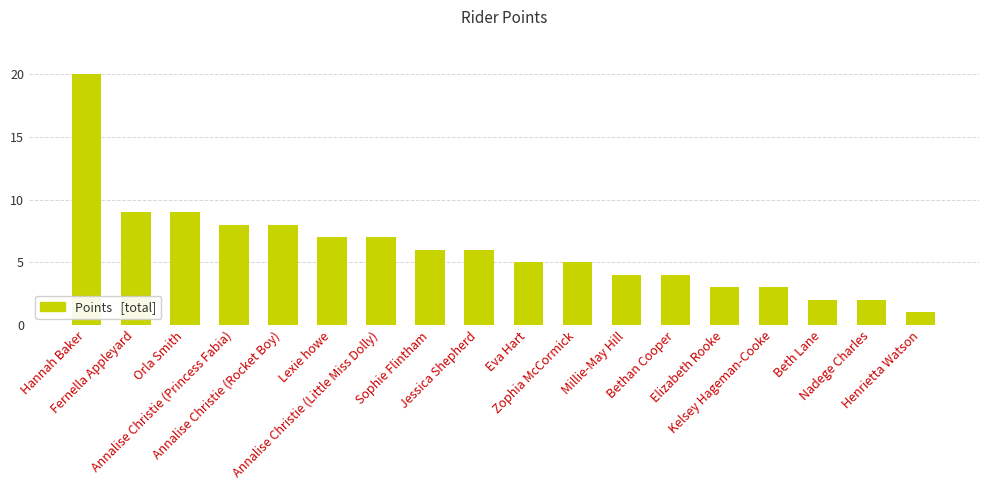

What position from the right is Nadege Charles?

2